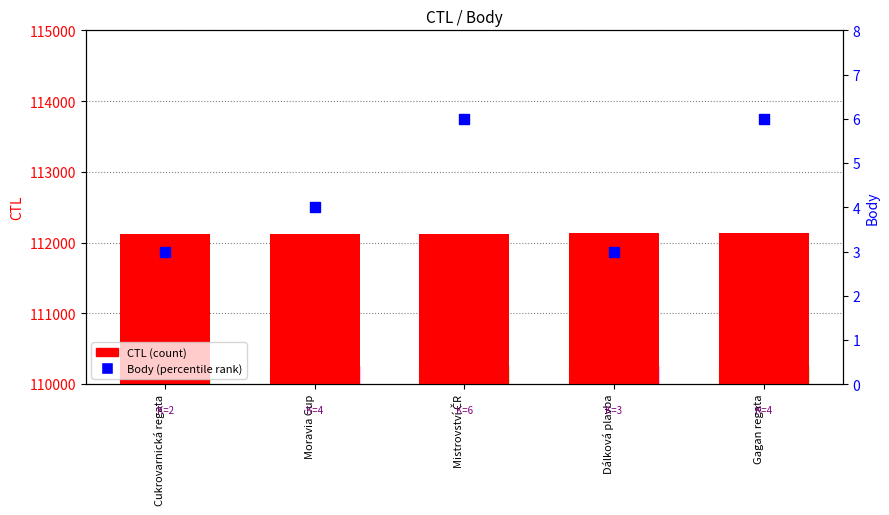

Which series has the widest spread of Y values?

CTL (count)